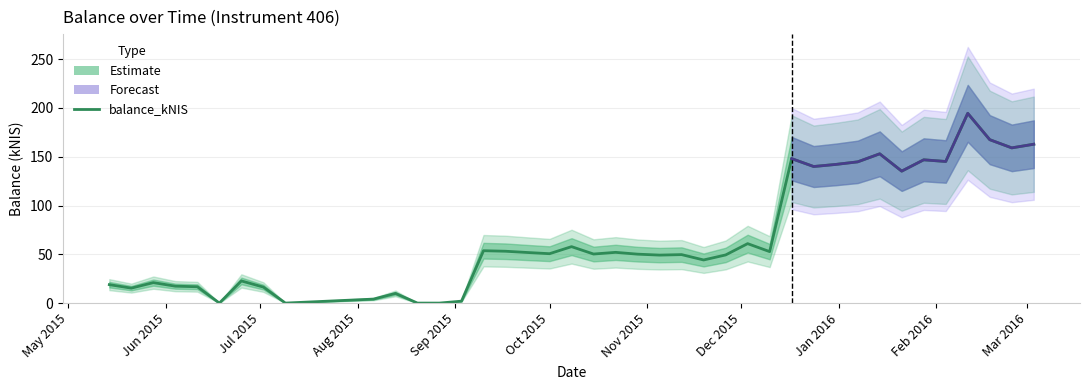

What is the sum of all values?

2708.6